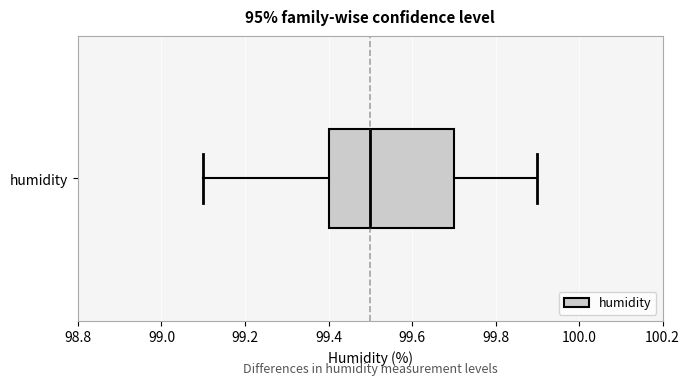

Where is the right edge of the box for humidity on the x-axis? The values are not printed on the chart, so give them approximately, as read against the axis.

99.7